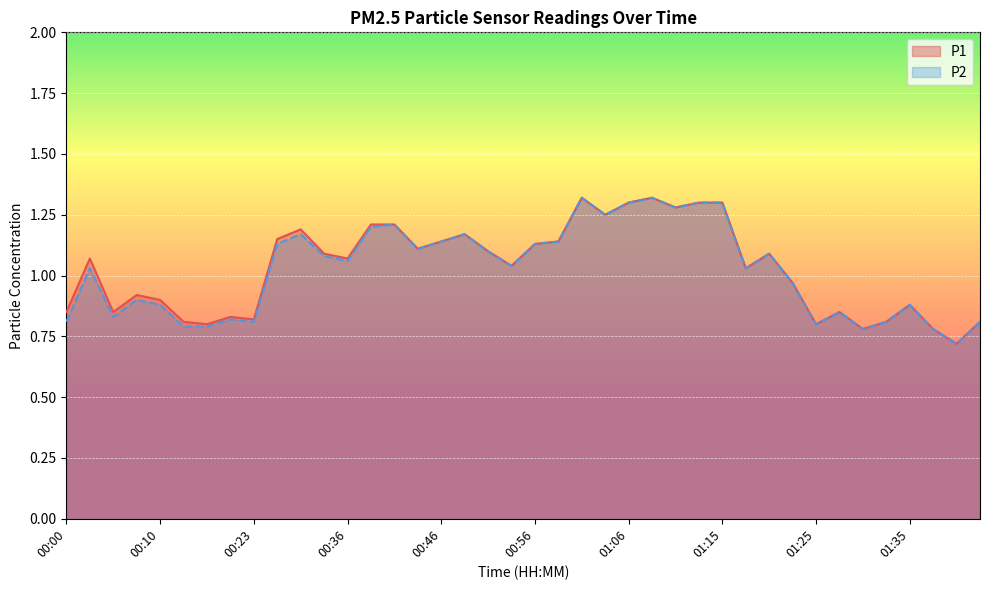

What is the difference between the second highest and minimum values in the P1 series?

0.6